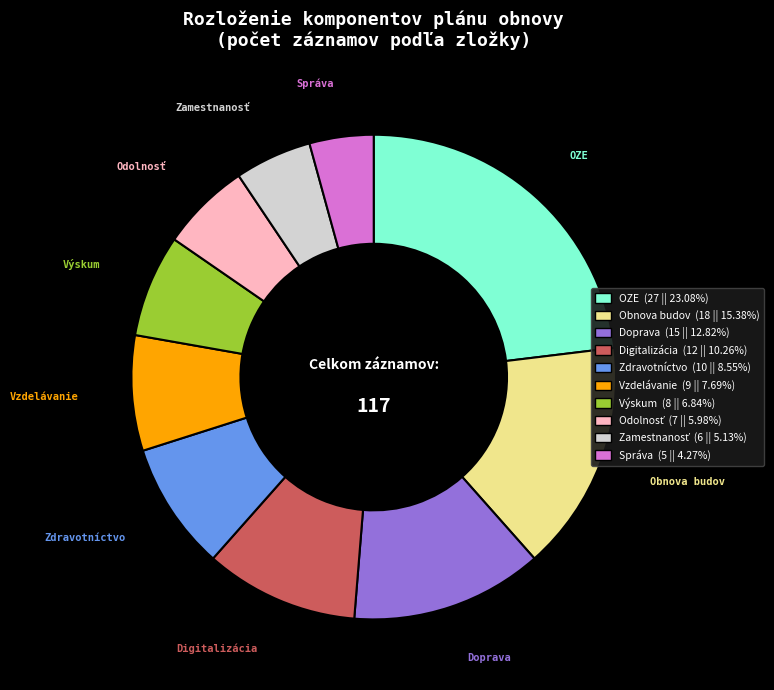

Does any single category account for the majority?

No